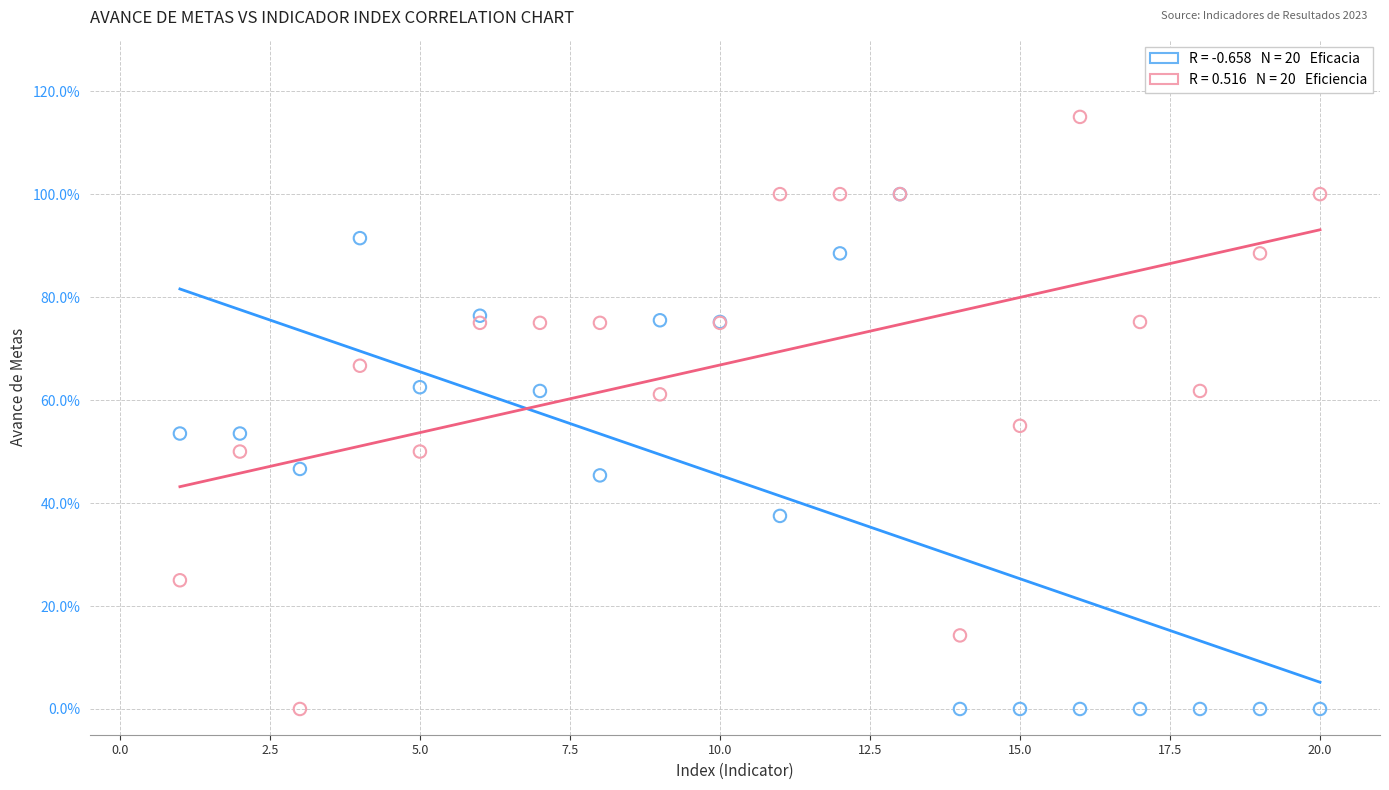

Across all series, what Y value is closest to 57?

55.0